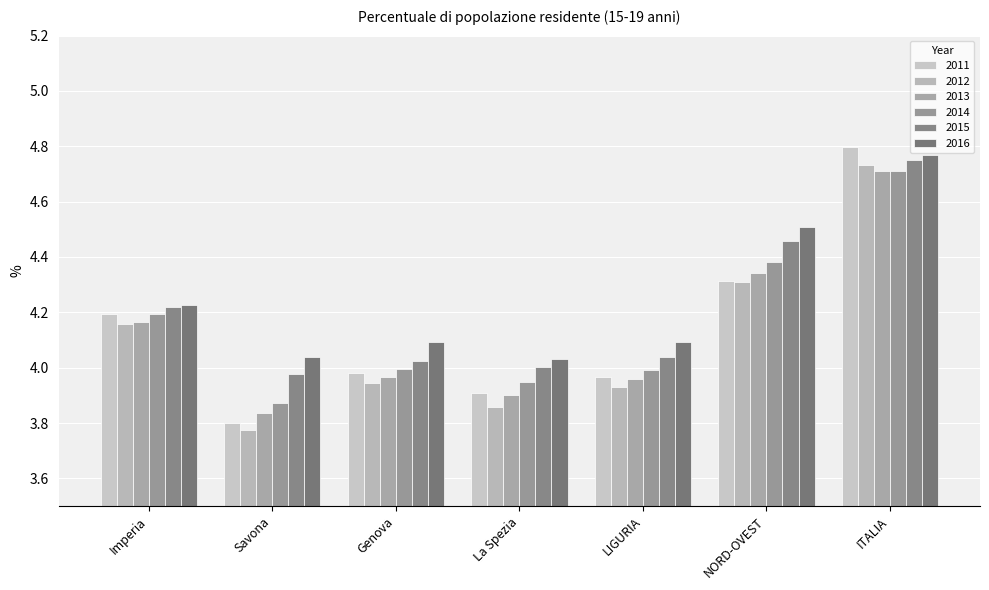

Count the number of data series in this chart.

6